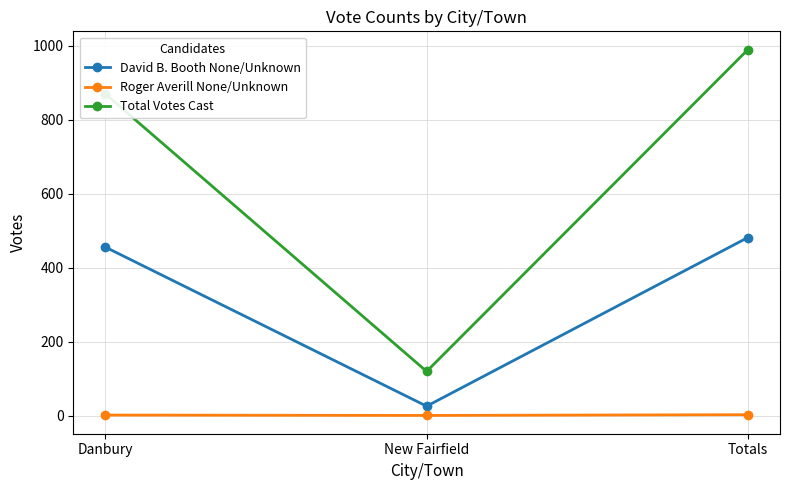

Between Danbury and Totals, which series saw the biggest shift?

Total Votes Cast